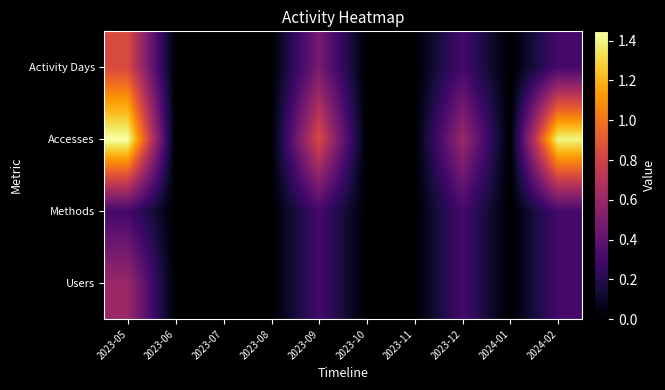

Between 2023-08 and 2023-11, which is larger?

2023-08